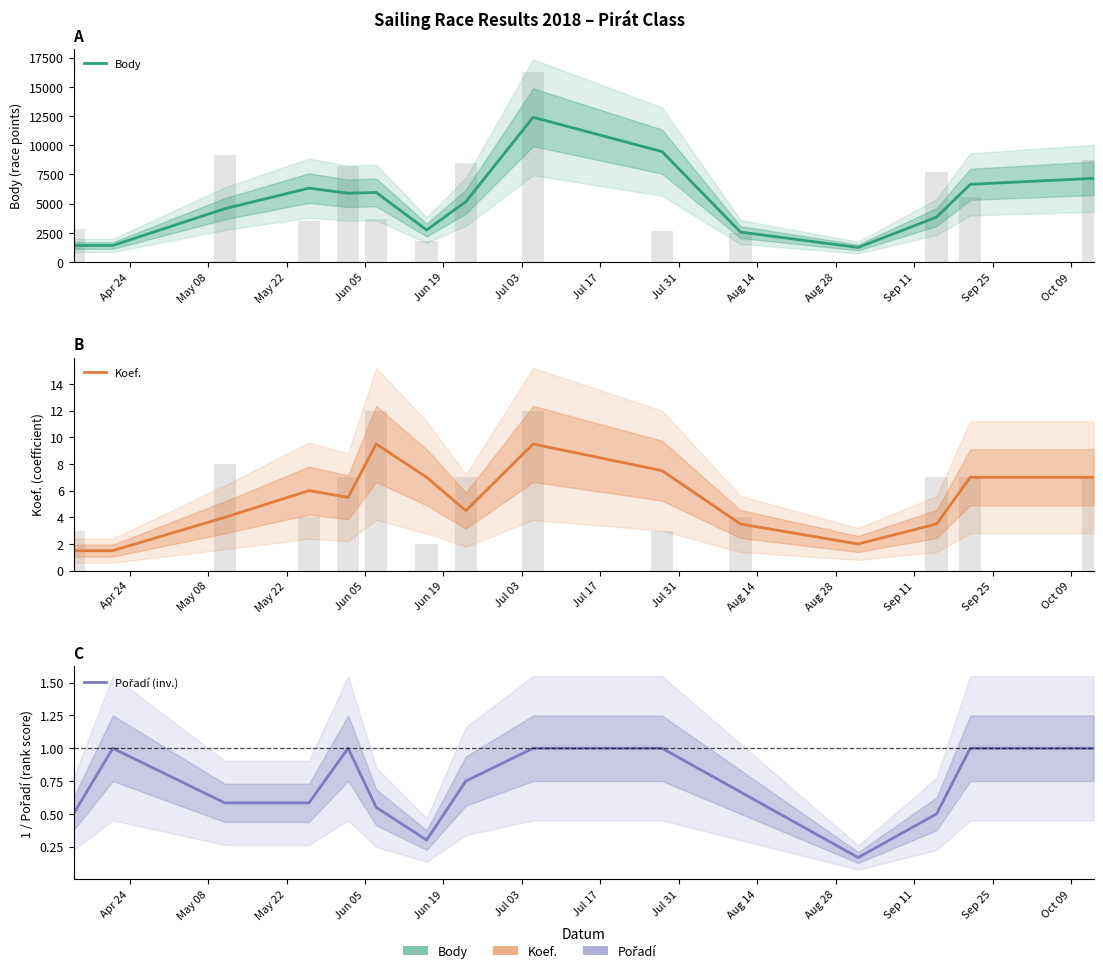

Does the chart contain any negative values?

No